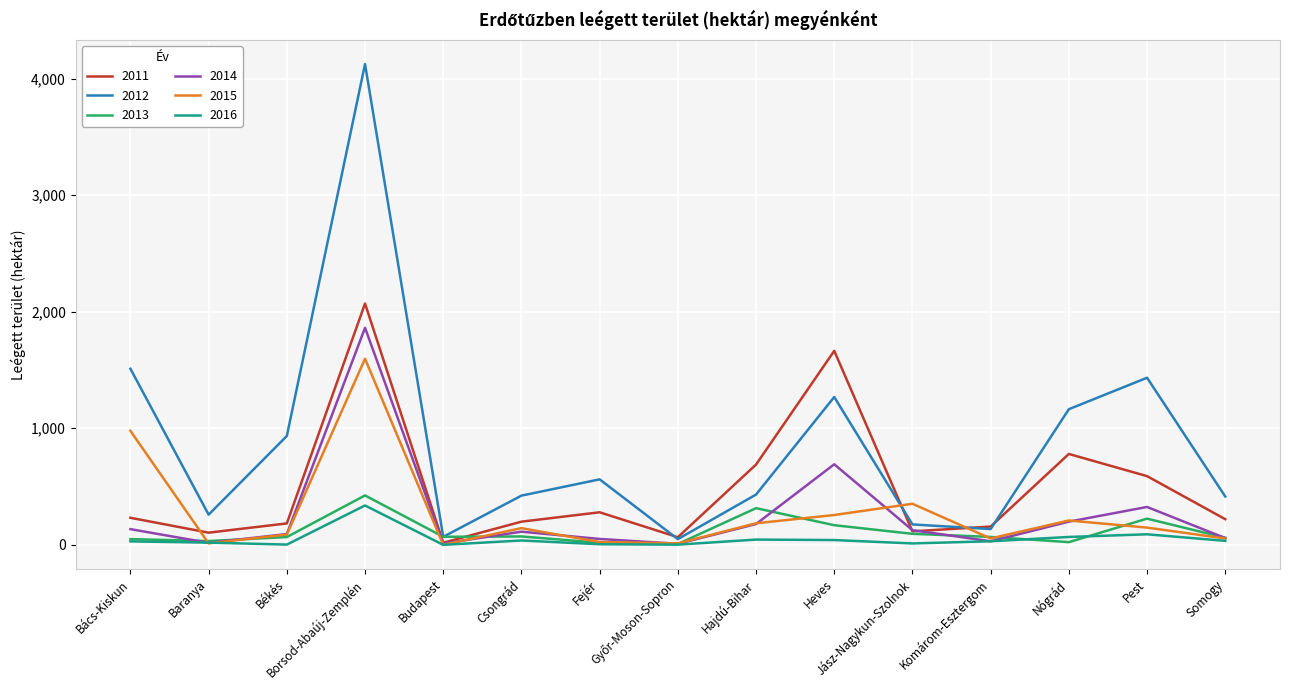

What value does the 2011 series have at Jász-Nagykun-Szolnok?

115.8